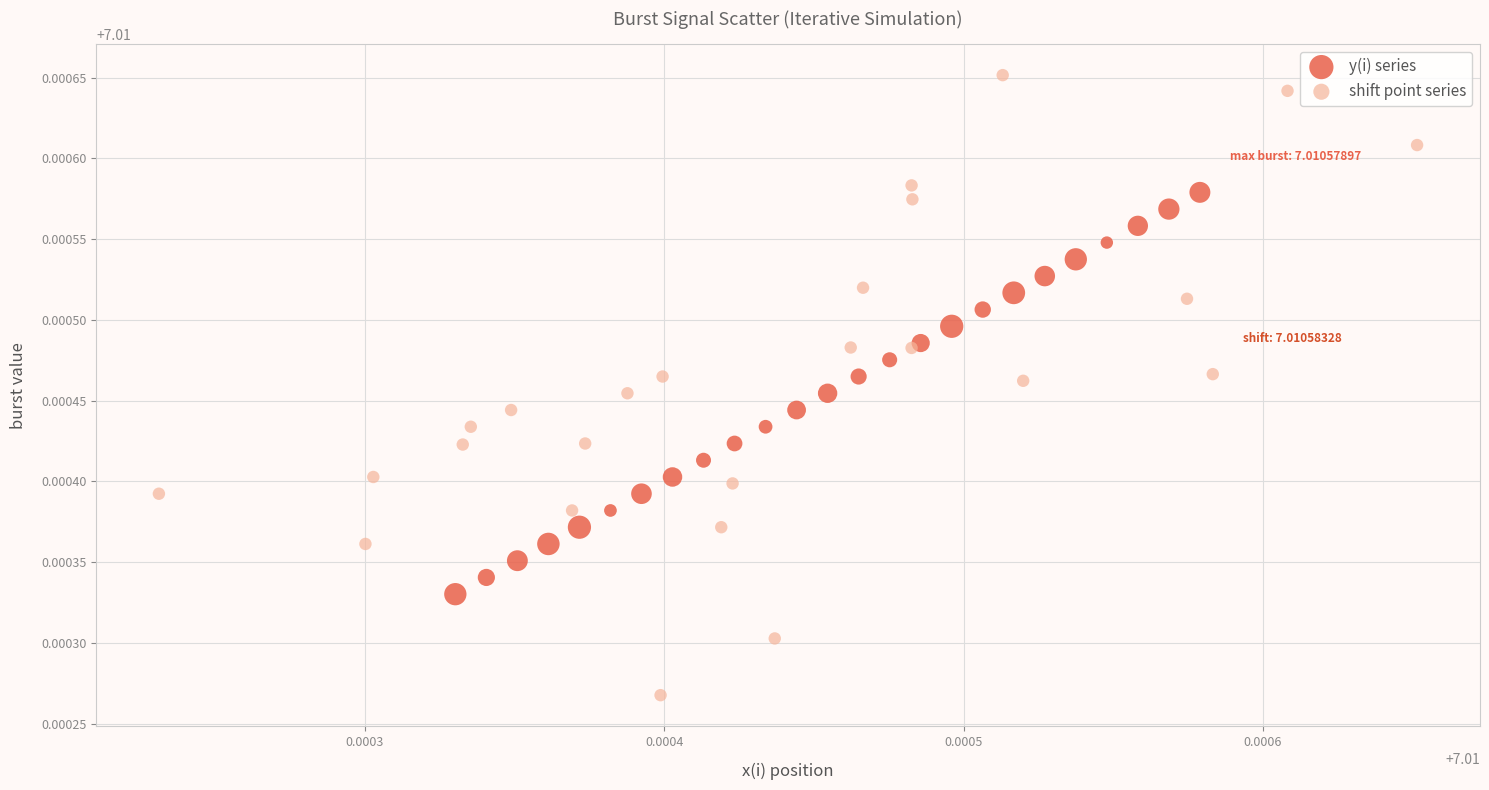

Which series reaches the maximum Y coordinate?

shift point series